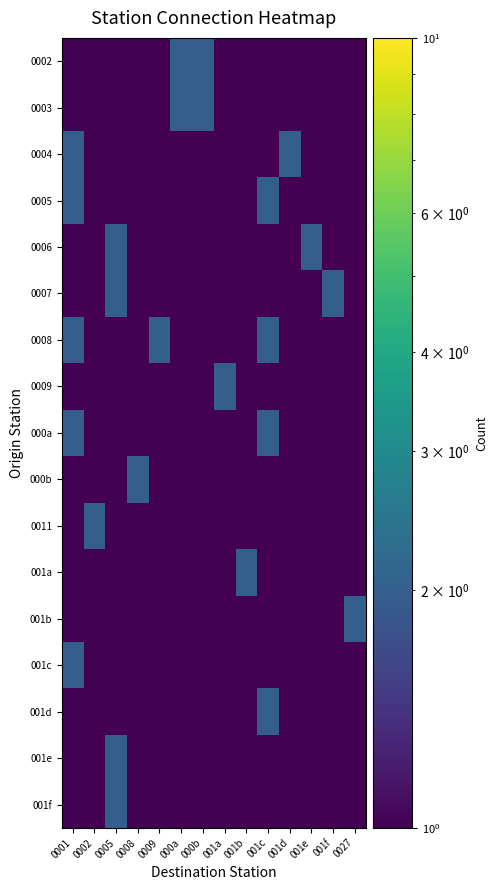

Reading left to right, what are all the values shown in this chart?

0002: 0001=1	0002=1	0005=1	0008=1	0009=1	000a=2	000b=2	001a=1	001b=1	001c=1	001d=1	001e=1	001f=1	0027=1
0003: 0001=1	0002=1	0005=1	0008=1	0009=1	000a=2	000b=2	001a=1	001b=1	001c=1	001d=1	001e=1	001f=1	0027=1
0004: 0001=2	0002=1	0005=1	0008=1	0009=1	000a=1	000b=1	001a=1	001b=1	001c=1	001d=2	001e=1	001f=1	0027=1
0005: 0001=2	0002=1	0005=1	0008=1	0009=1	000a=1	000b=1	001a=1	001b=1	001c=2	001d=1	001e=1	001f=1	0027=1
0006: 0001=1	0002=1	0005=2	0008=1	0009=1	000a=1	000b=1	001a=1	001b=1	001c=1	001d=1	001e=2	001f=1	0027=1
0007: 0001=1	0002=1	0005=2	0008=1	0009=1	000a=1	000b=1	001a=1	001b=1	001c=1	001d=1	001e=1	001f=2	0027=1
0008: 0001=2	0002=1	0005=1	0008=1	0009=2	000a=1	000b=1	001a=1	001b=1	001c=2	001d=1	001e=1	001f=1	0027=1
0009: 0001=1	0002=1	0005=1	0008=1	0009=1	000a=1	000b=1	001a=2	001b=1	001c=1	001d=1	001e=1	001f=1	0027=1
000a: 0001=2	0002=1	0005=1	0008=1	0009=1	000a=1	000b=1	001a=1	001b=1	001c=2	001d=1	001e=1	001f=1	0027=1
000b: 0001=1	0002=1	0005=1	0008=2	0009=1	000a=1	000b=1	001a=1	001b=1	001c=1	001d=1	001e=1	001f=1	0027=1
0011: 0001=1	0002=2	0005=1	0008=1	0009=1	000a=1	000b=1	001a=1	001b=1	001c=1	001d=1	001e=1	001f=1	0027=1
001a: 0001=1	0002=1	0005=1	0008=1	0009=1	000a=1	000b=1	001a=1	001b=2	001c=1	001d=1	001e=1	001f=1	0027=1
001b: 0001=1	0002=1	0005=1	0008=1	0009=1	000a=1	000b=1	001a=1	001b=1	001c=1	001d=1	001e=1	001f=1	0027=2
001c: 0001=2	0002=1	0005=1	0008=1	0009=1	000a=1	000b=1	001a=1	001b=1	001c=1	001d=1	001e=1	001f=1	0027=1
001d: 0001=1	0002=1	0005=1	0008=1	0009=1	000a=1	000b=1	001a=1	001b=1	001c=2	001d=1	001e=1	001f=1	0027=1
001e: 0001=1	0002=1	0005=2	0008=1	0009=1	000a=1	000b=1	001a=1	001b=1	001c=1	001d=1	001e=1	001f=1	0027=1
001f: 0001=1	0002=1	0005=2	0008=1	0009=1	000a=1	000b=1	001a=1	001b=1	001c=1	001d=1	001e=1	001f=1	0027=1